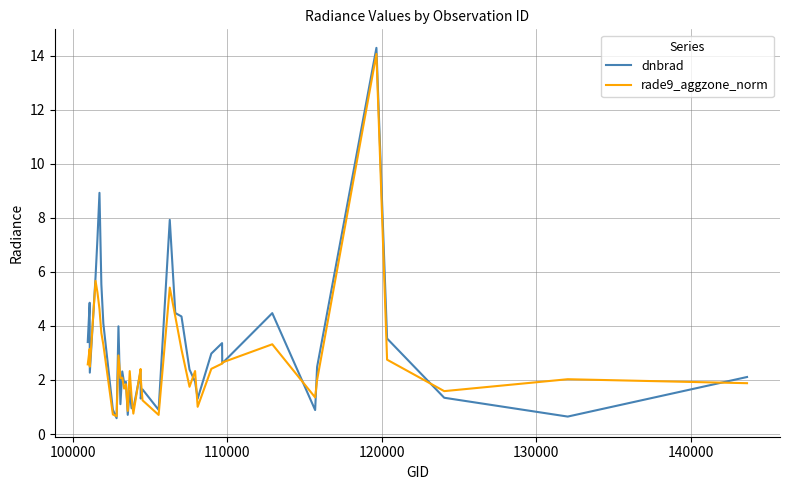

Which series has the largest total across all categories?

dnbrad